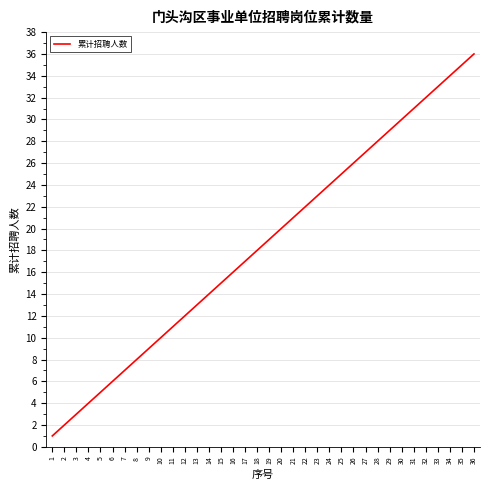

Rank the categories by value from highest to lowest.

36, 35, 34, 33, 32, 31, 30, 29, 28, 27, 26, 25, 24, 23, 22, 21, 20, 19, 18, 17, 16, 15, 14, 13, 12, 11, 10, 9, 8, 7, 6, 5, 4, 3, 2, 1